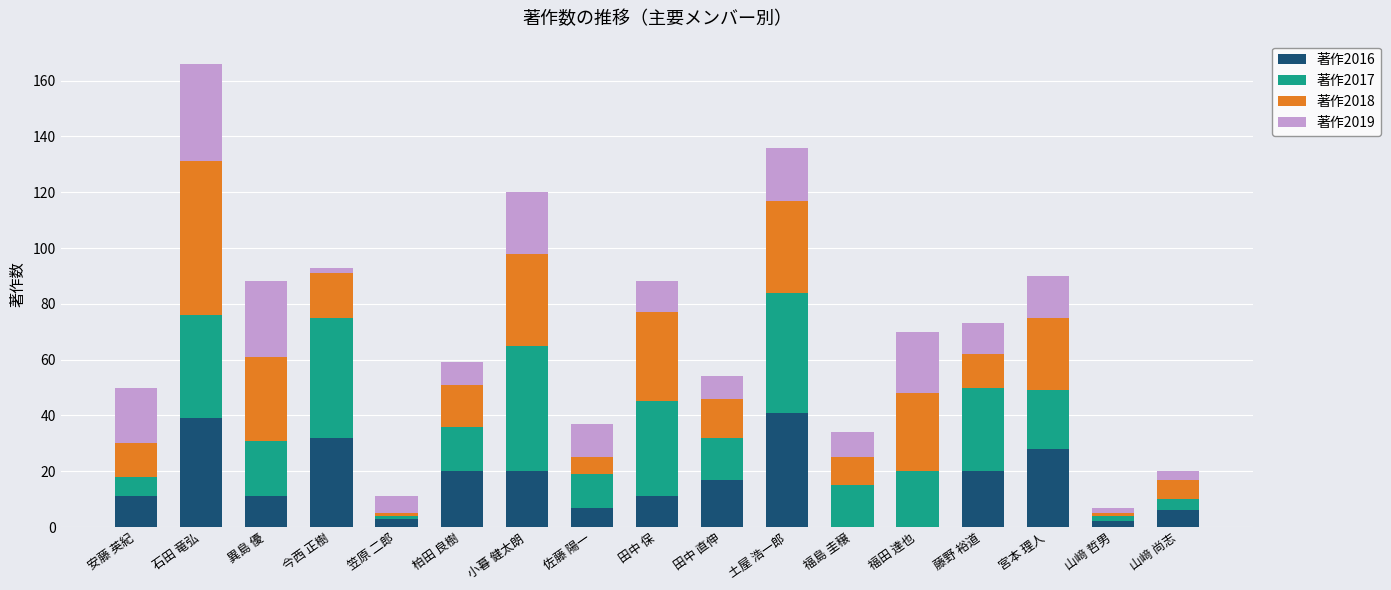

What is the total value across all series at 田中 保?

88